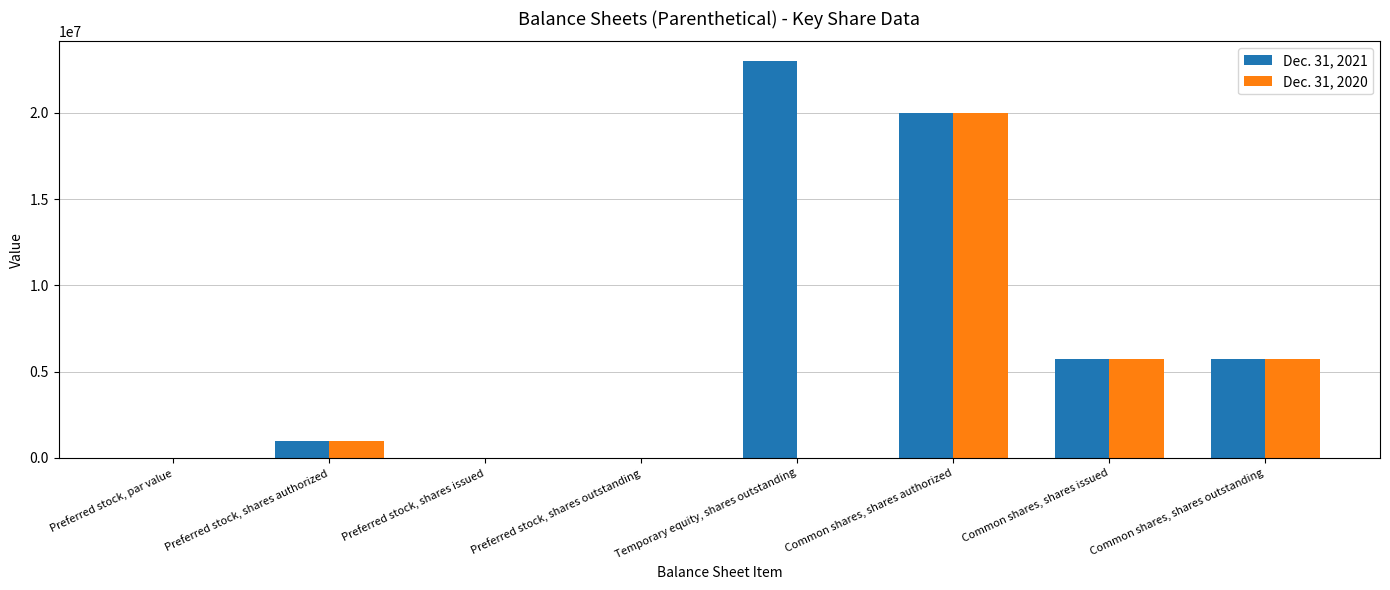

What is the total value across all series at Common shares, shares authorized?

40000000.0